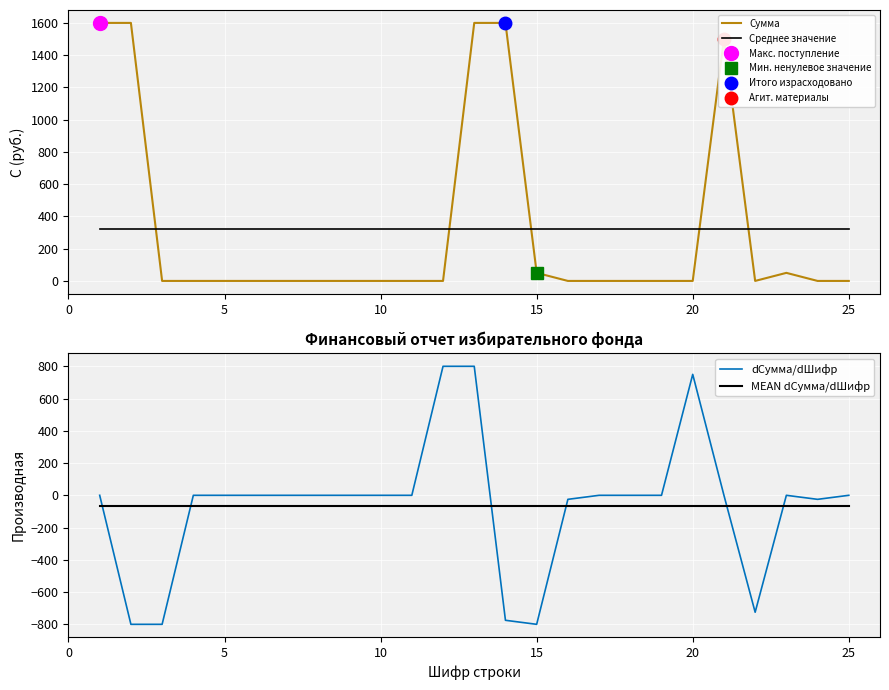

How many lines are shown in the chart?

4